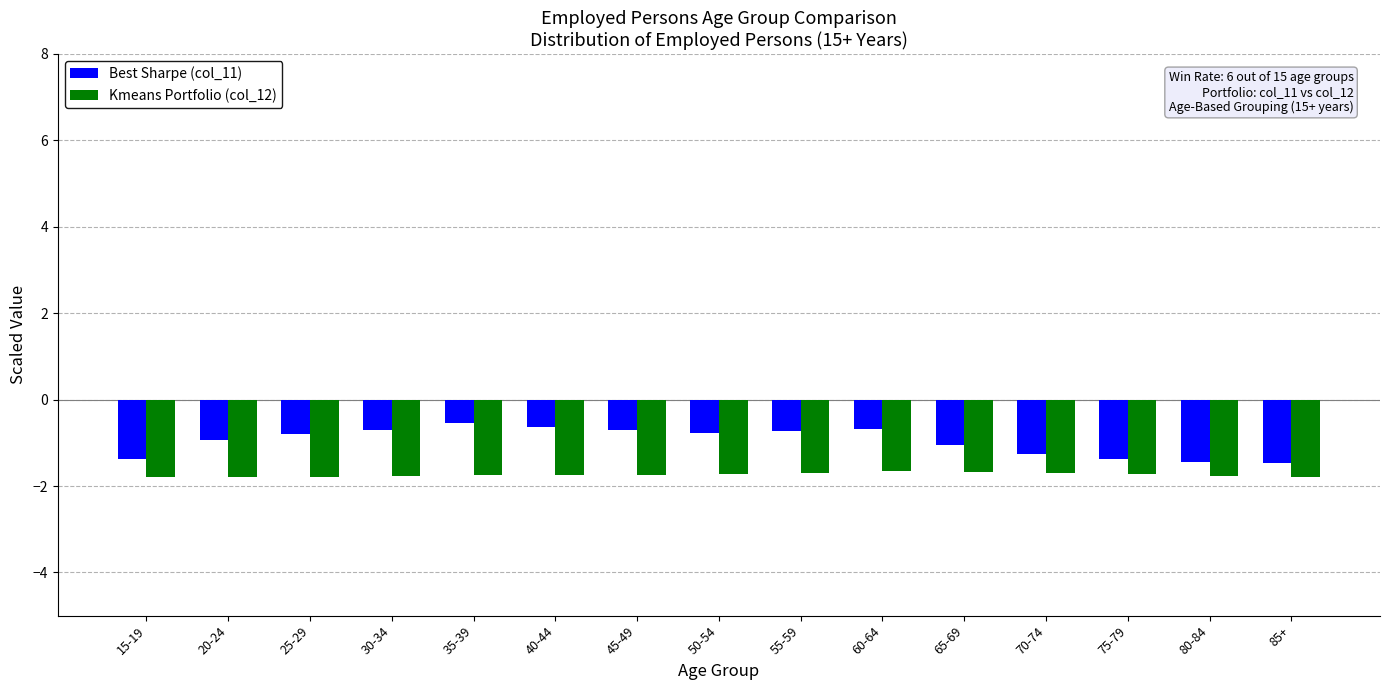

Does the chart contain stacked bars?

No